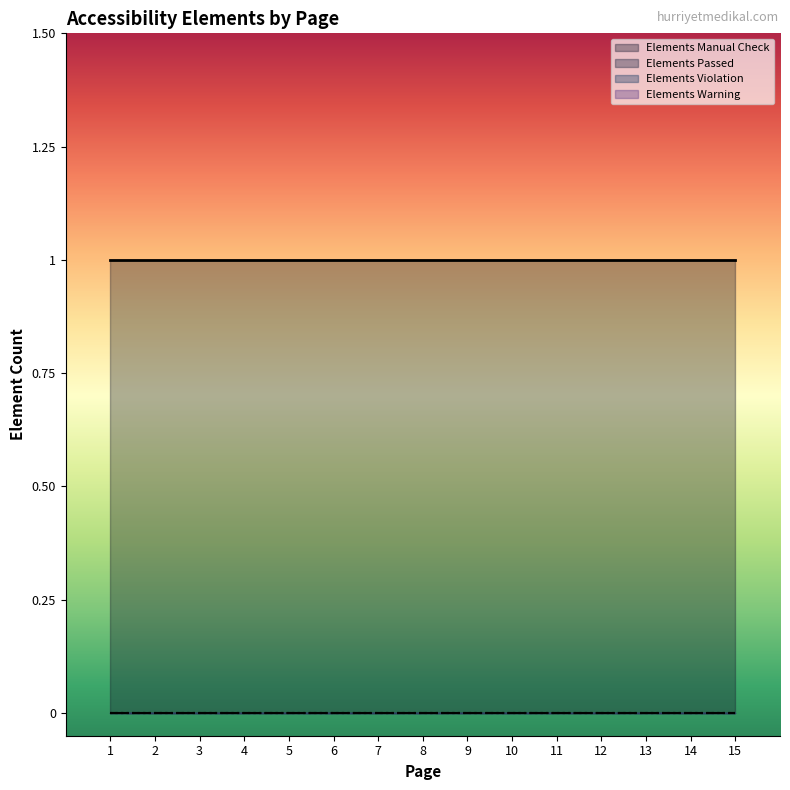

Does the chart have visible grid lines?

No